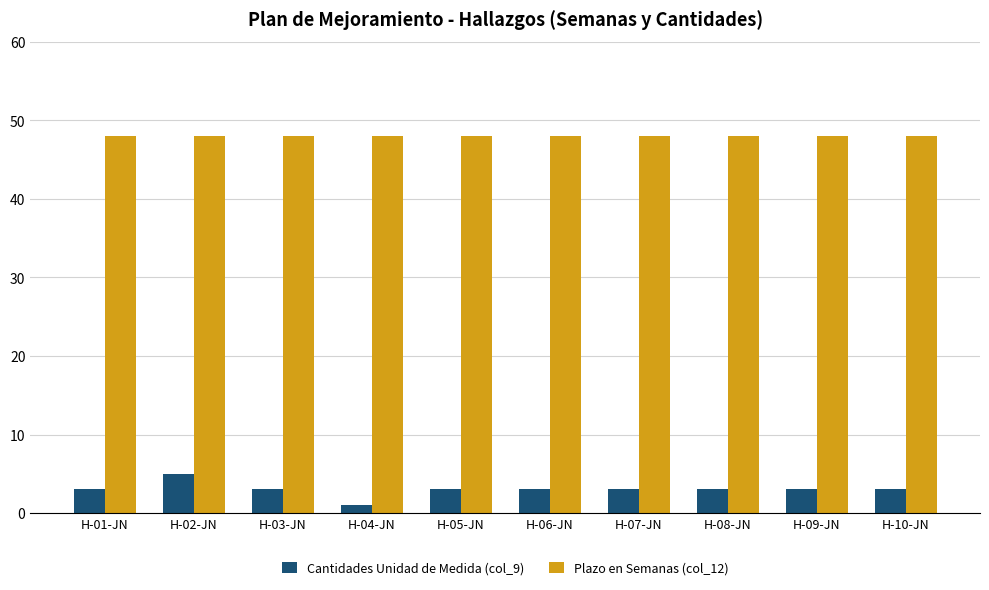

What is the approximate value of Cantidades Unidad de Medida (col_9) at H-09-JN?

3